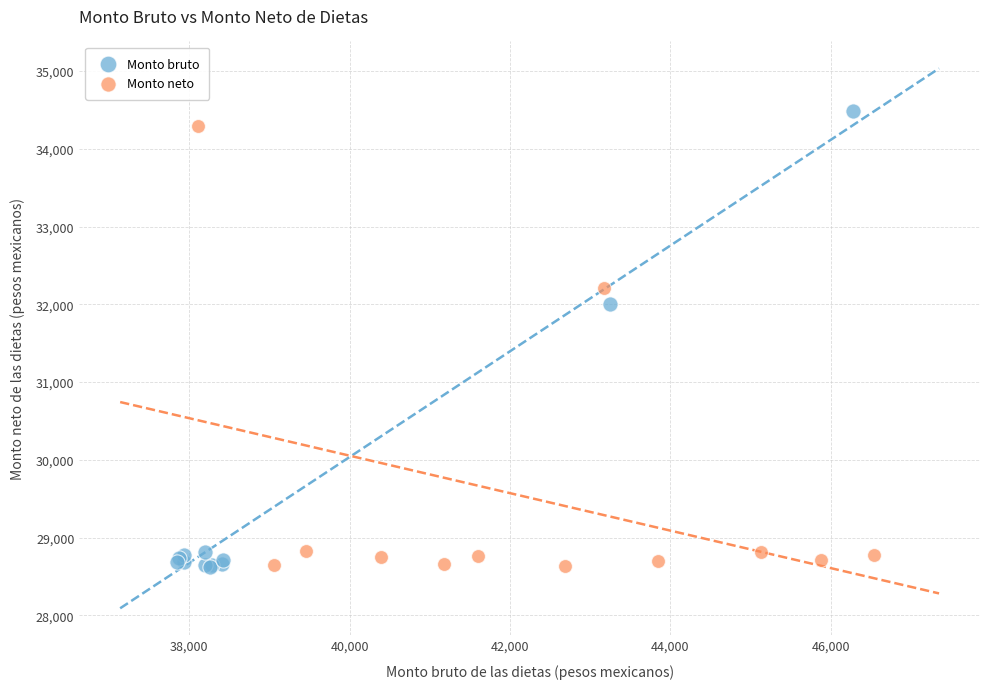

Which series has the widest spread of Y values?

Monto bruto